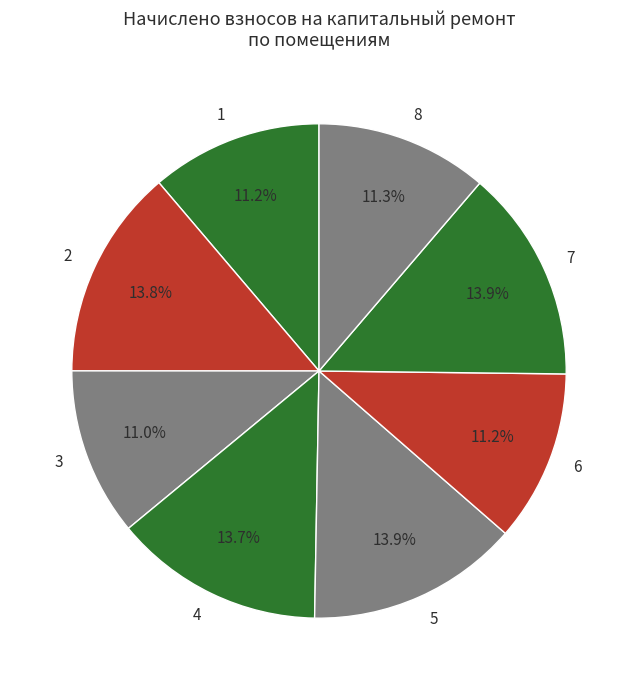

What is the ratio of the value at 4 to the value at 6?

1.2